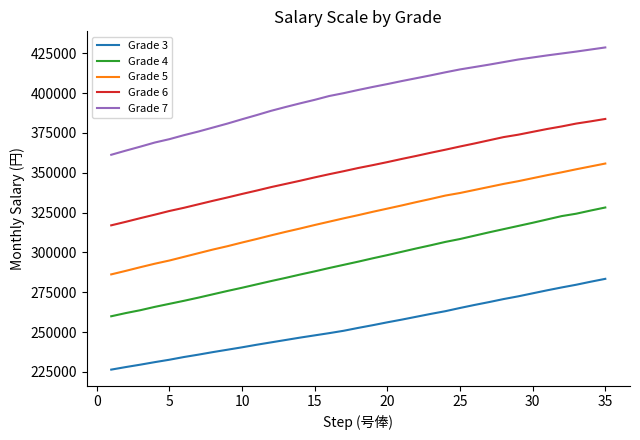

Which series has the widest spread of values?

Grade 5